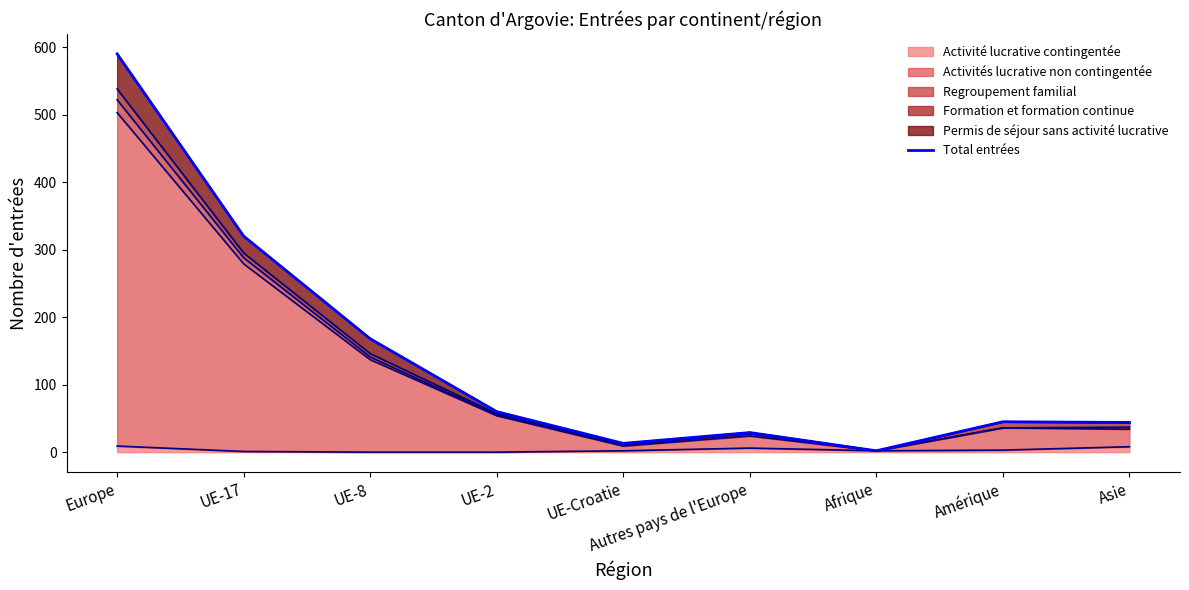

Reading left to right, extract all data points from this chart.

Europe=590	UE-17=320	UE-8=168	UE-2=60	UE-Croatie=13	Autres pays de l'Europe=29	Afrique=2	Amérique=45	Asie=44